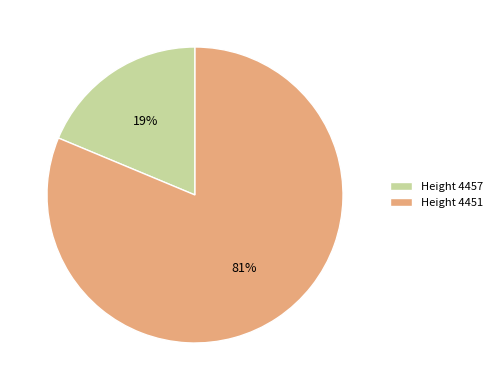

The Height 4451 slice represents 70% of the pie. True or false?

False